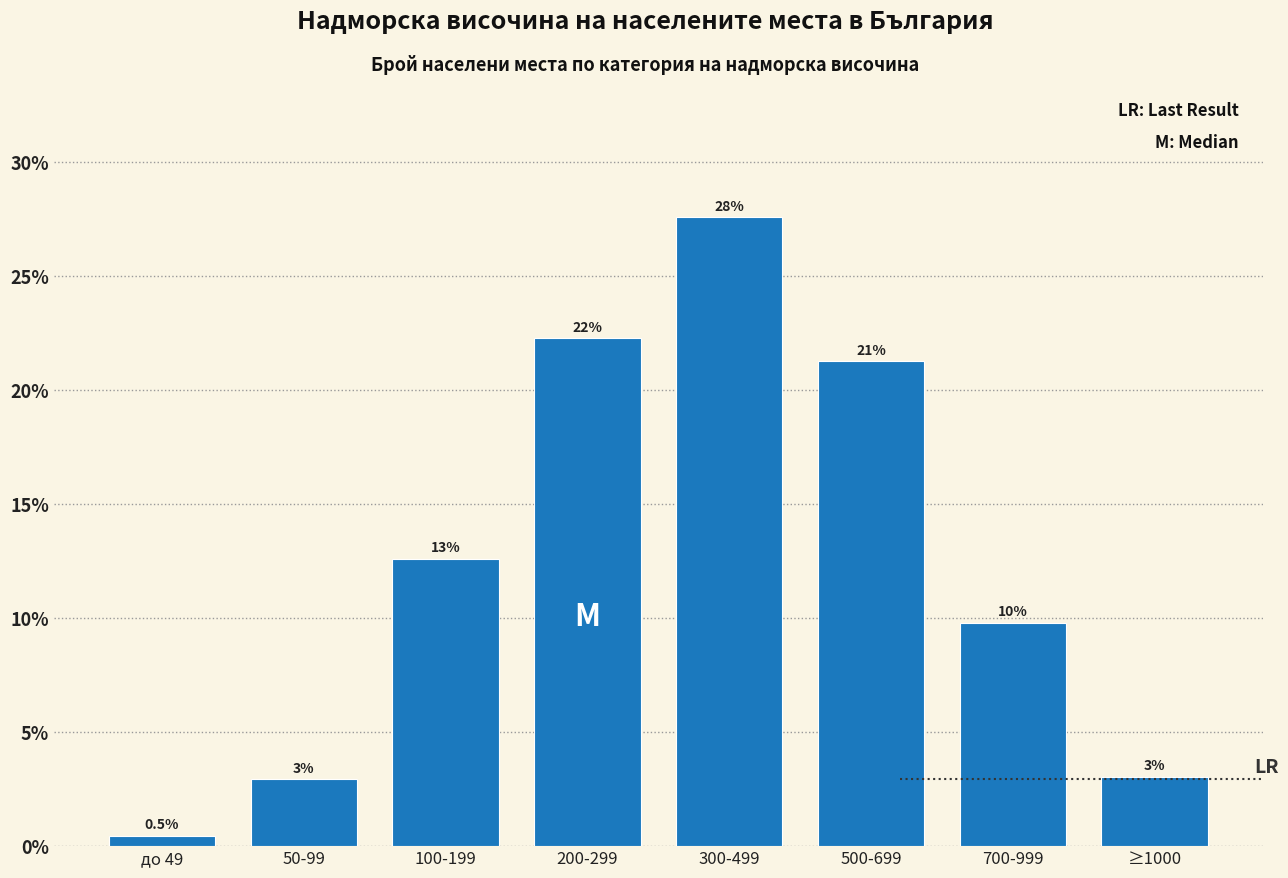

How many bars are there in total?

8